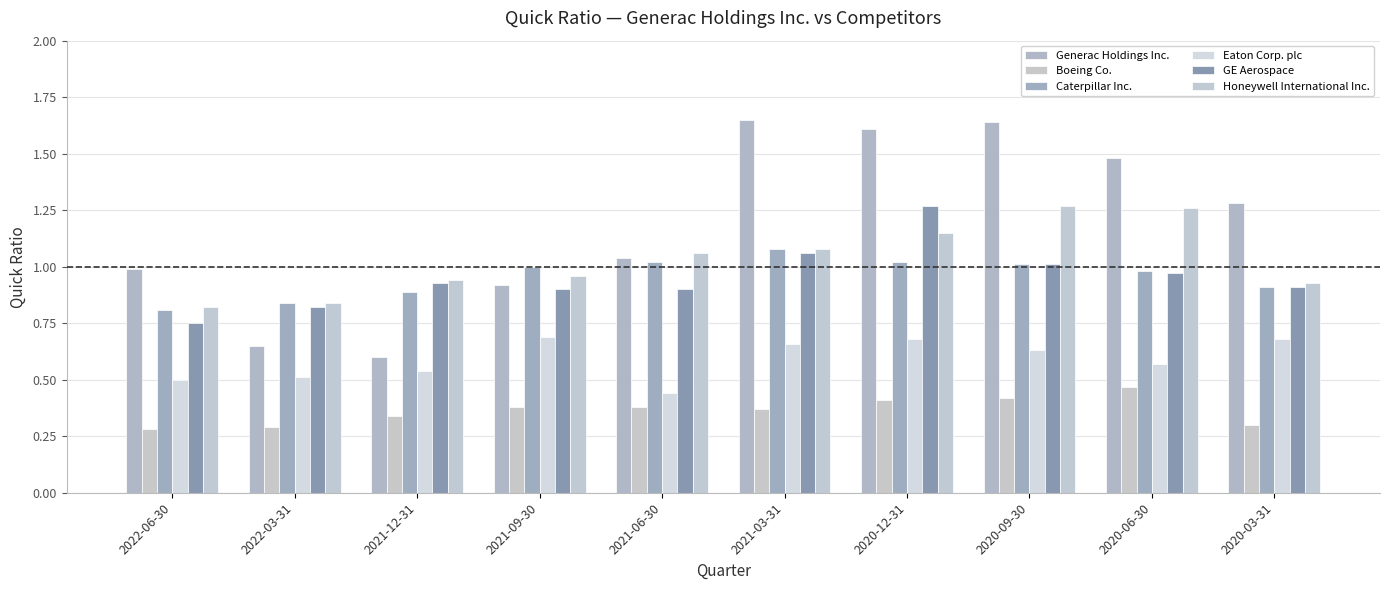

How many bars are there in each group?

6